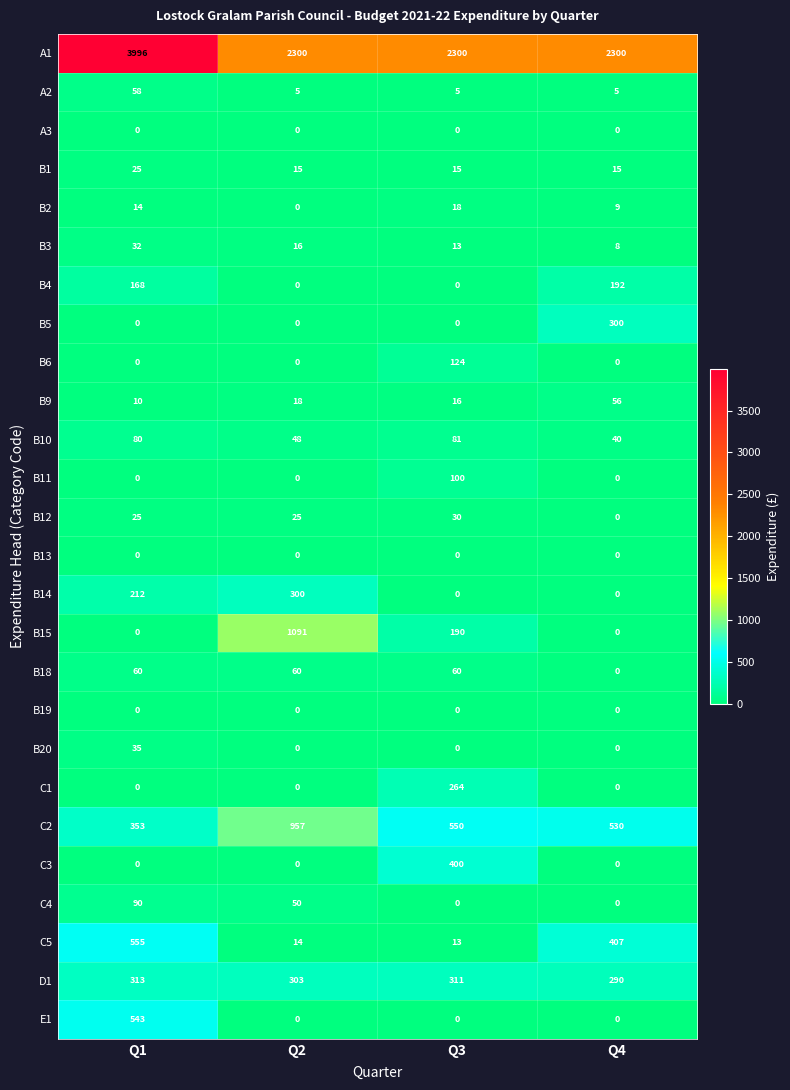

What is the difference between the maximum and minimum values in the C5 series?

542